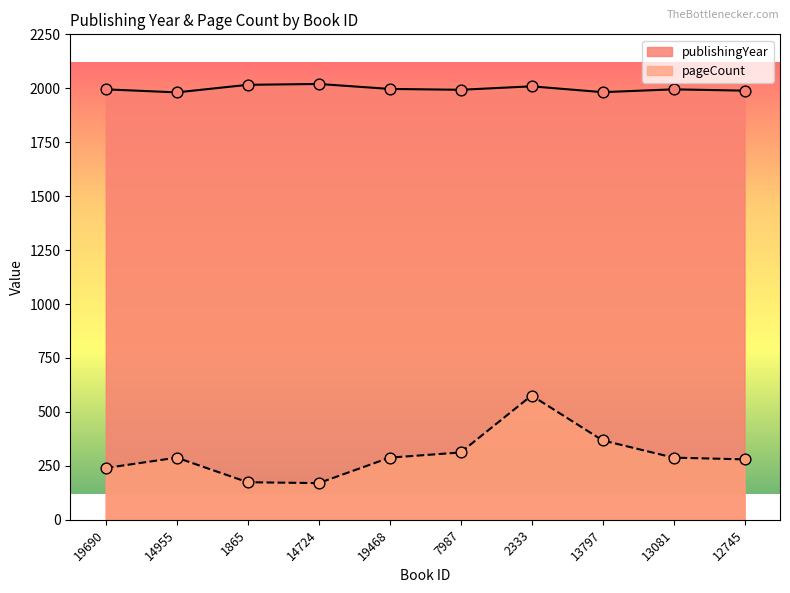

At how many categories does at least one series exceed 1529?

10